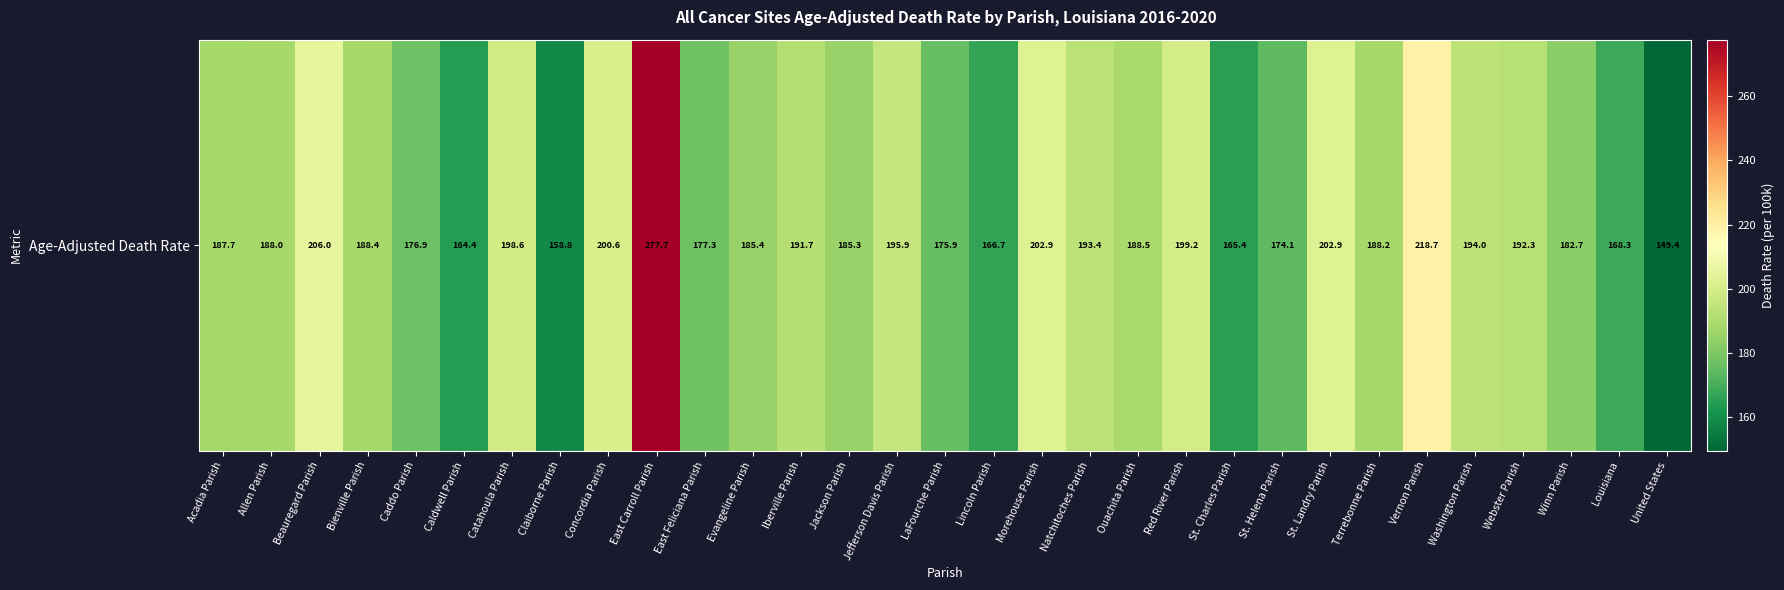

How many data points are above 188?

16